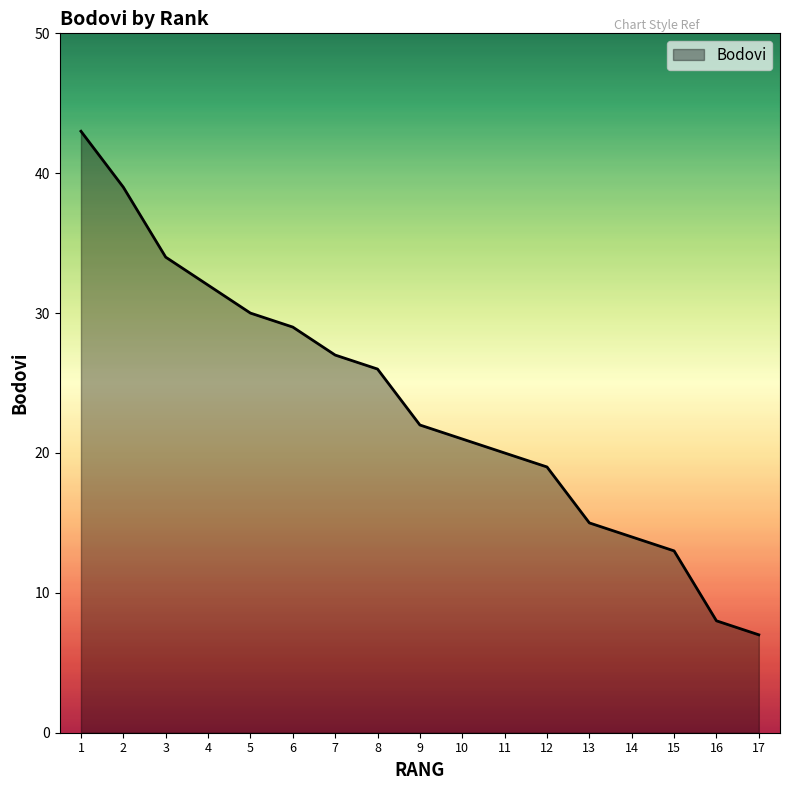

What is the difference between the values at 6 and 16?

21